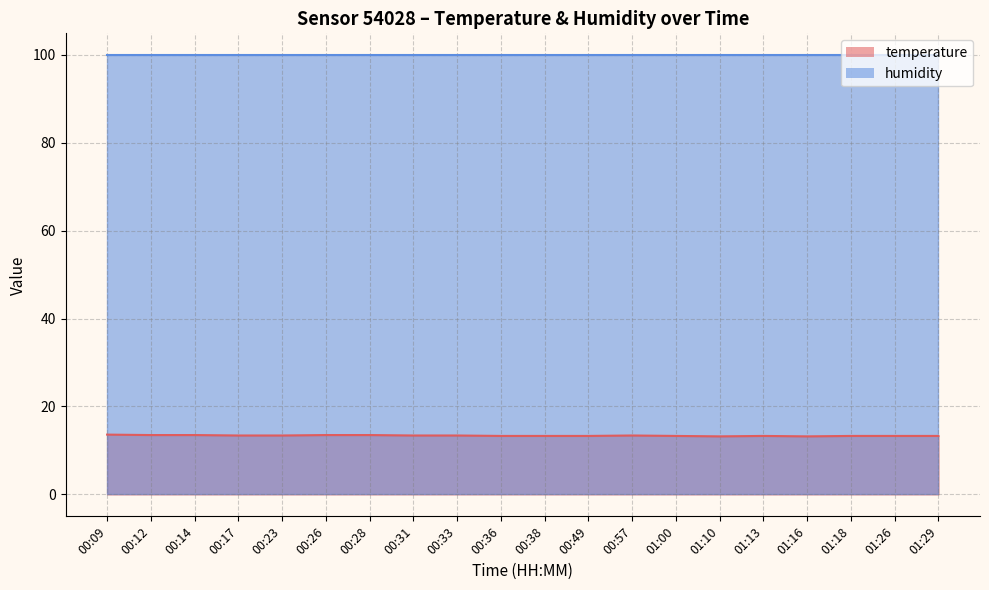

What is the difference between the values at 00:57 and 00:26?

0.1